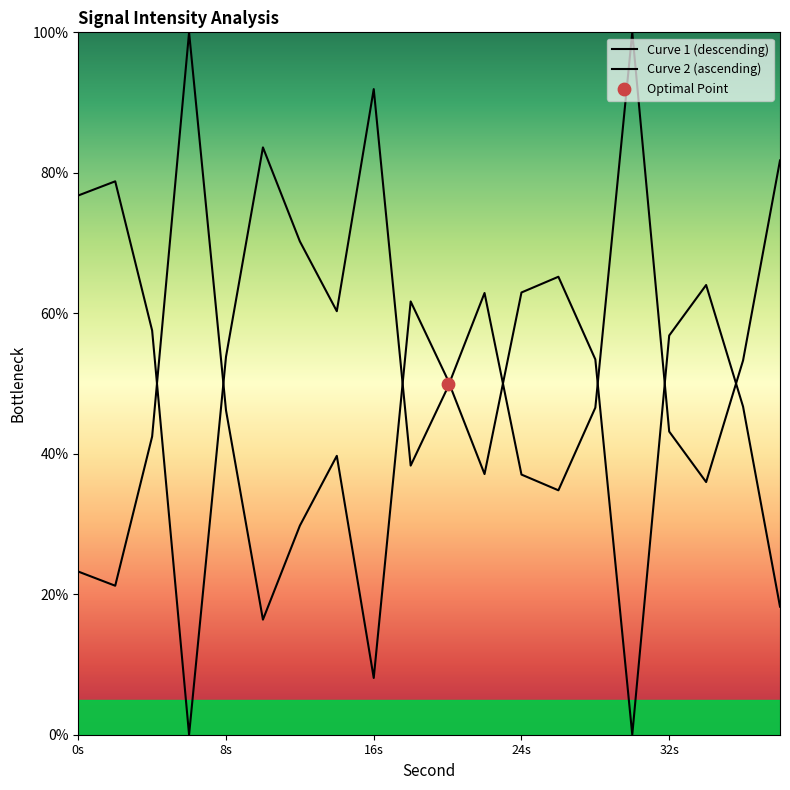

Approximately how many times larger is the value at 8s compared to 16s?

0.6